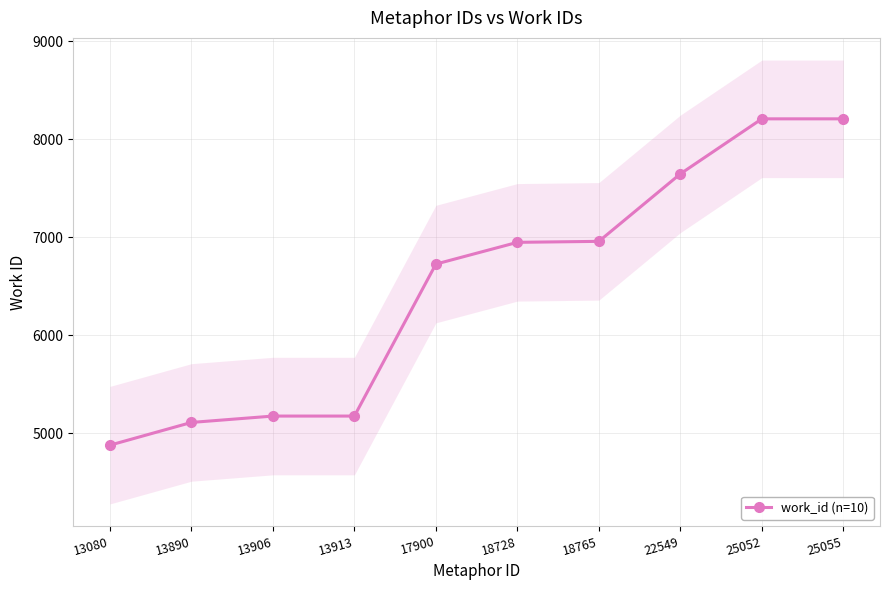

How many categories are shown in the chart?

10